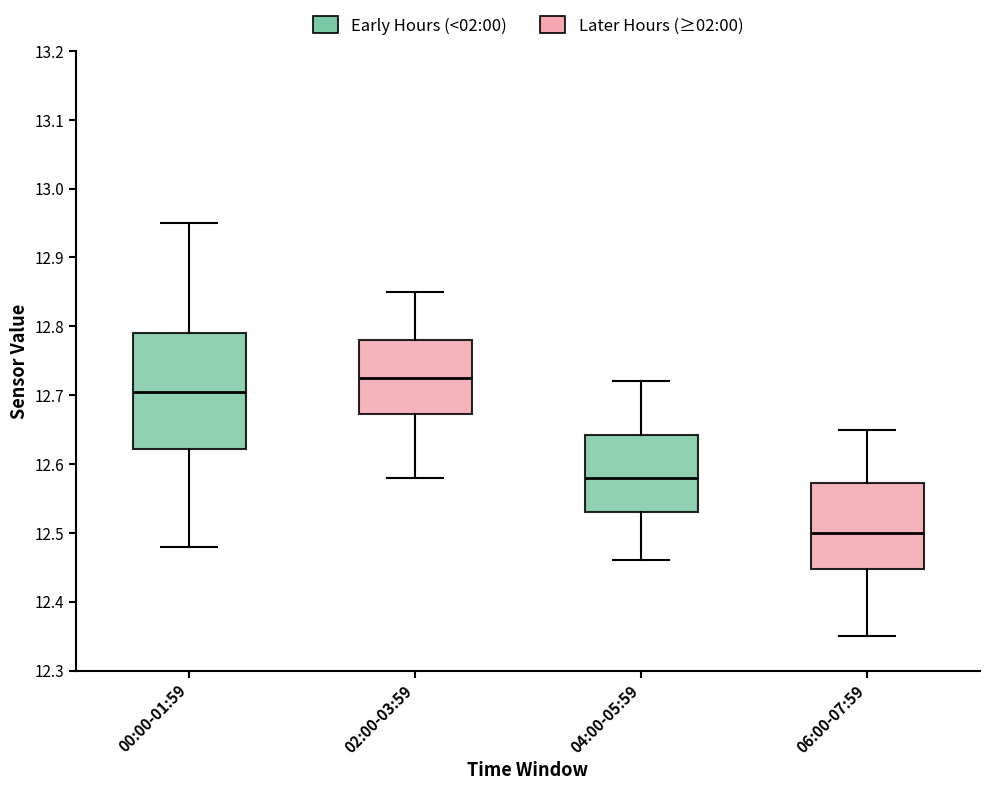

Where is the upper edge of the box for 06:00-07:59 on the y-axis? The values are not printed on the chart, so give them approximately, as read against the axis.

12.57